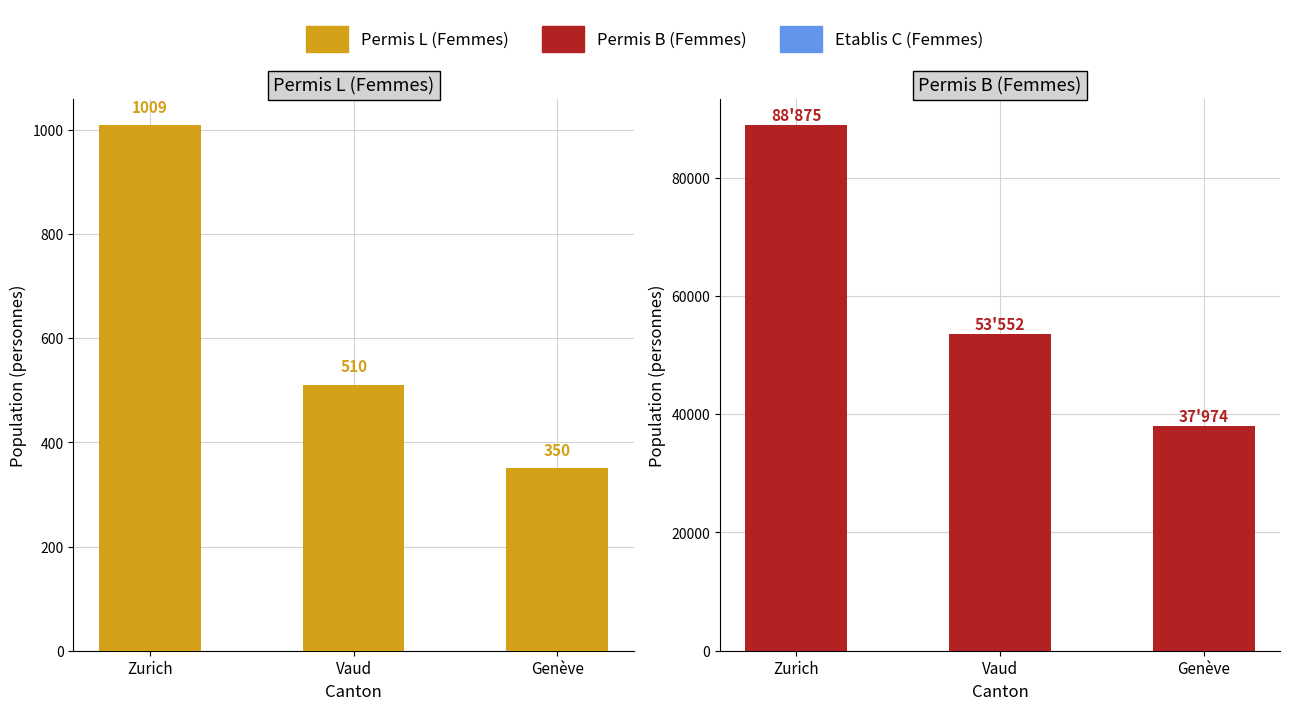

How many values in the Permis L (Femmes) series exceed 510?

1